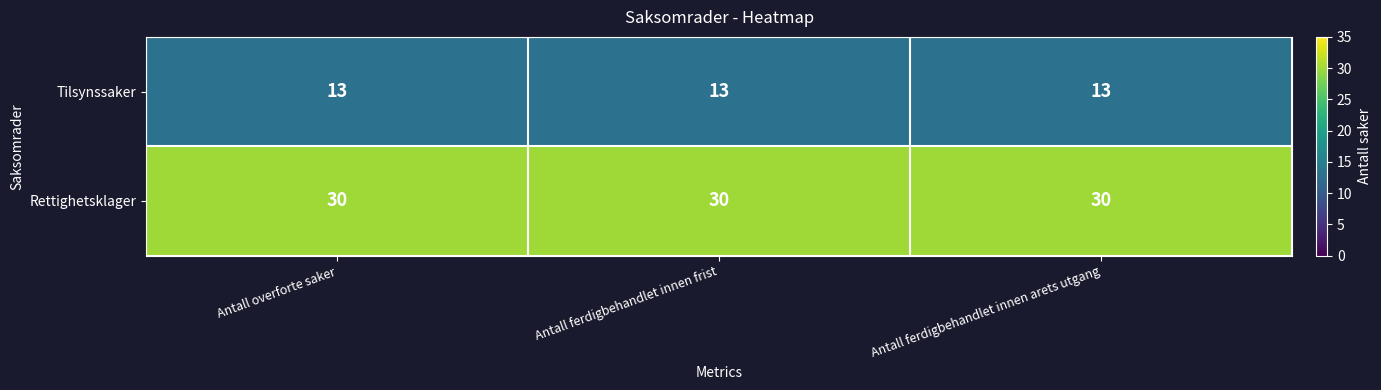

True or false: Rettighetsklager has a value of 30 at Antall ferdigbehandlet innen arets utgang.

True